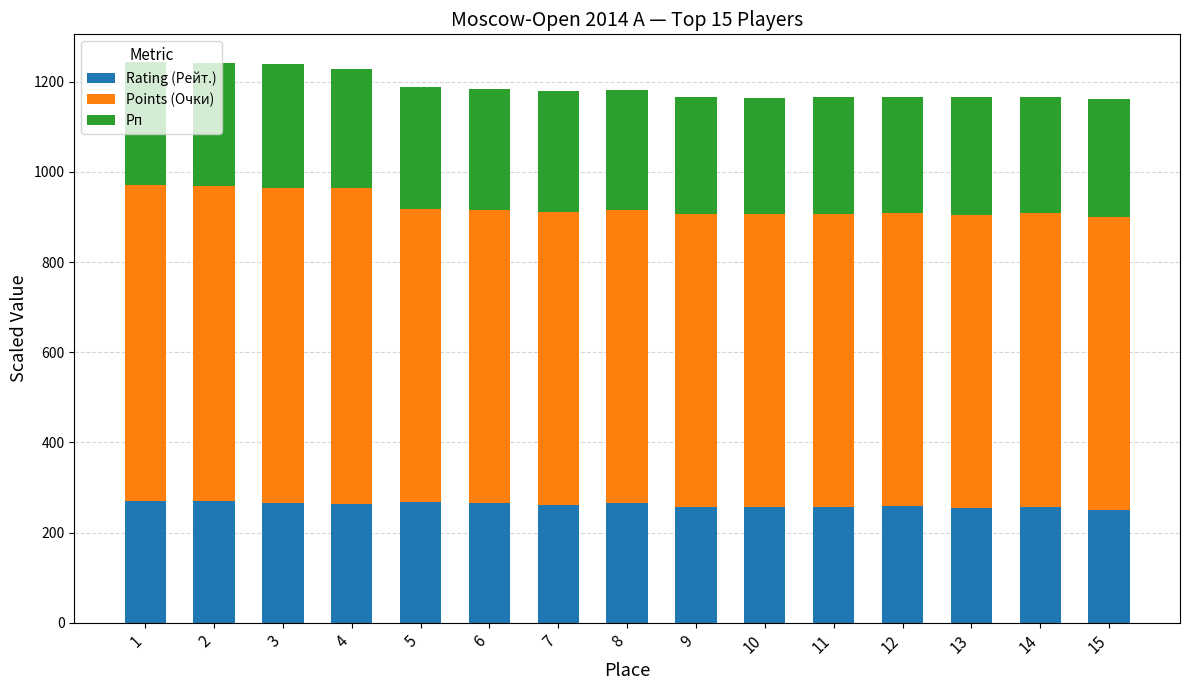

The value of Rating (Рейт.) at 8 is 124.6. True or false?

False